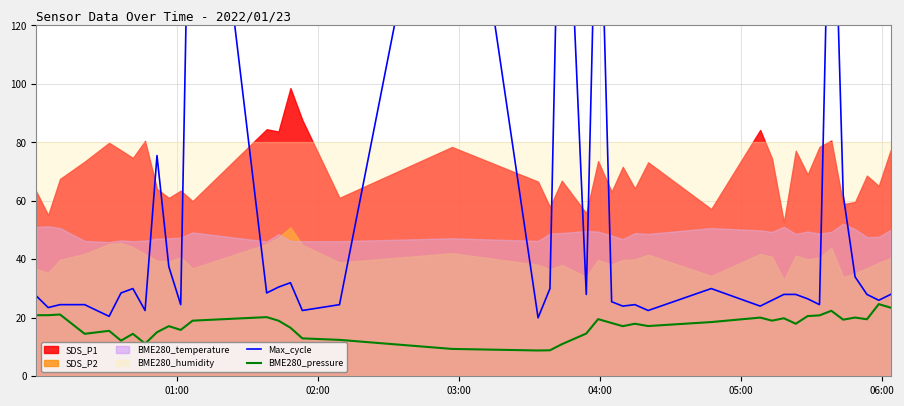

How many values in the BME280_pressure series exceed 18?

20